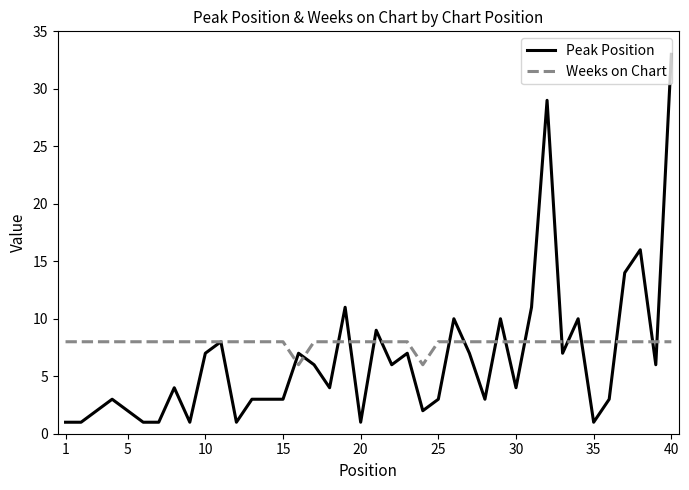

Which series has the largest range (max minus min)?

Peak Position